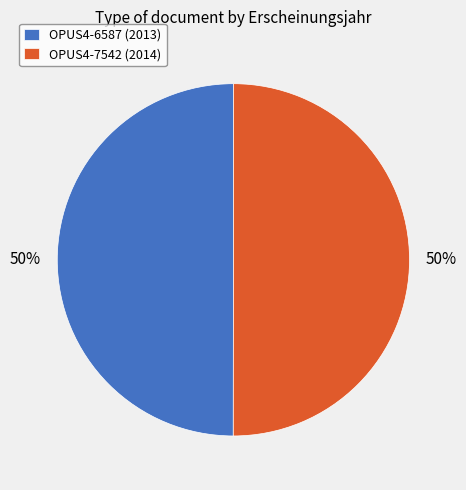

What is the ratio of the value at OPUS4-6587 (2013) to the value at OPUS4-7542 (2014)?

1.0